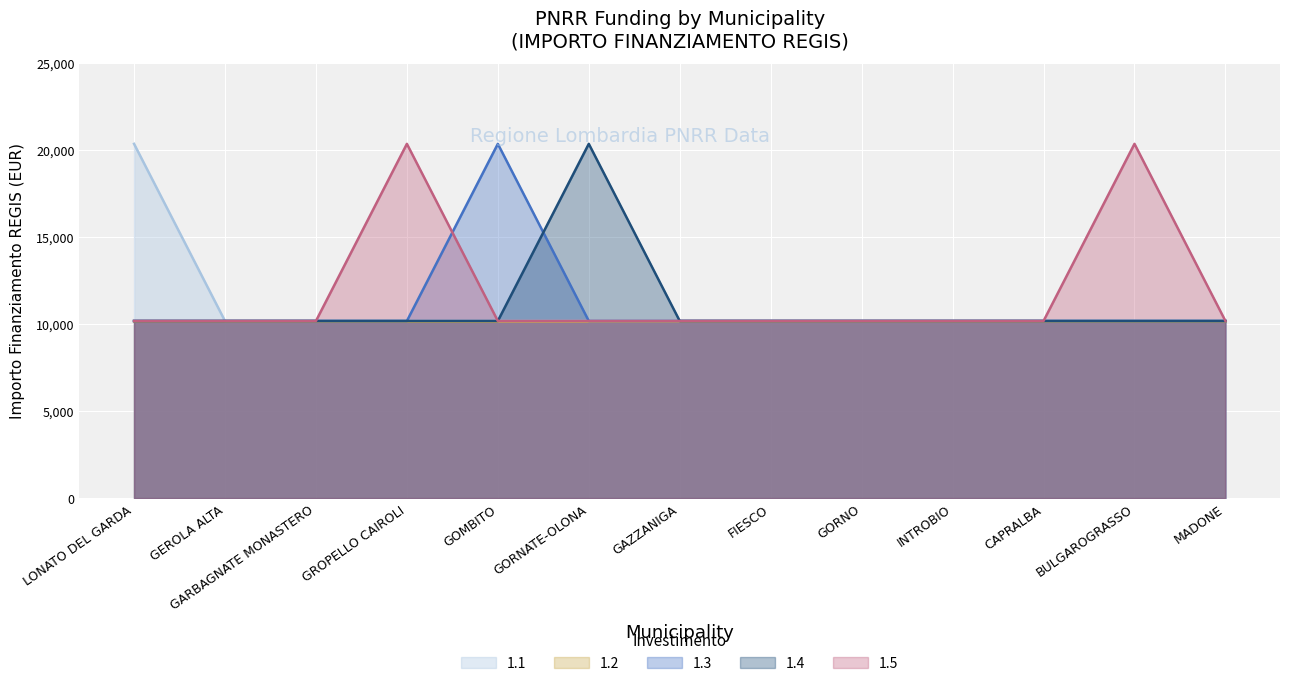

What is the total value across all series at INTROBIO?

50860